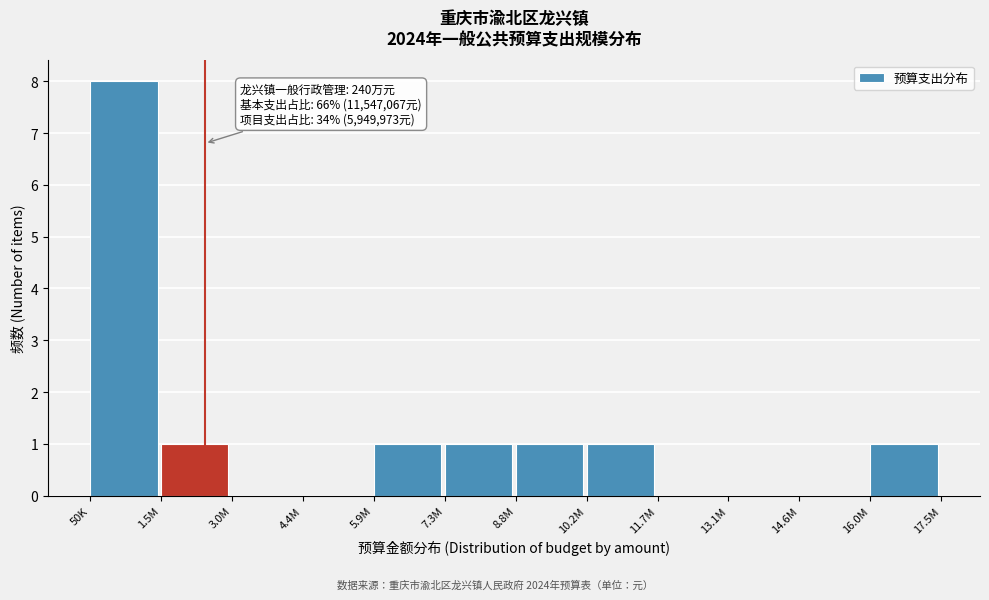

Reading left to right, what are all the values shown in this chart?

50K=8	1.5M=1	3.0M=0	4.4M=0	5.9M=1	7.3M=1	8.8M=1	10.2M=1	11.7M=0	13.1M=0	14.6M=0	16.0M=1